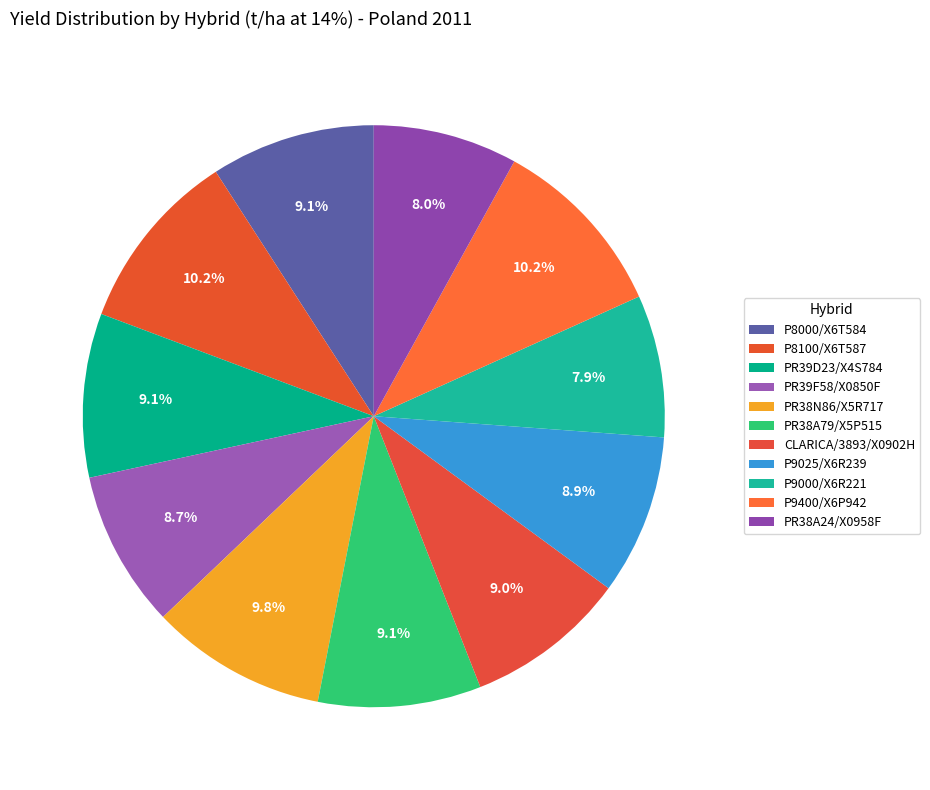

Is PR38A24/X0958F the majority of the pie?

No